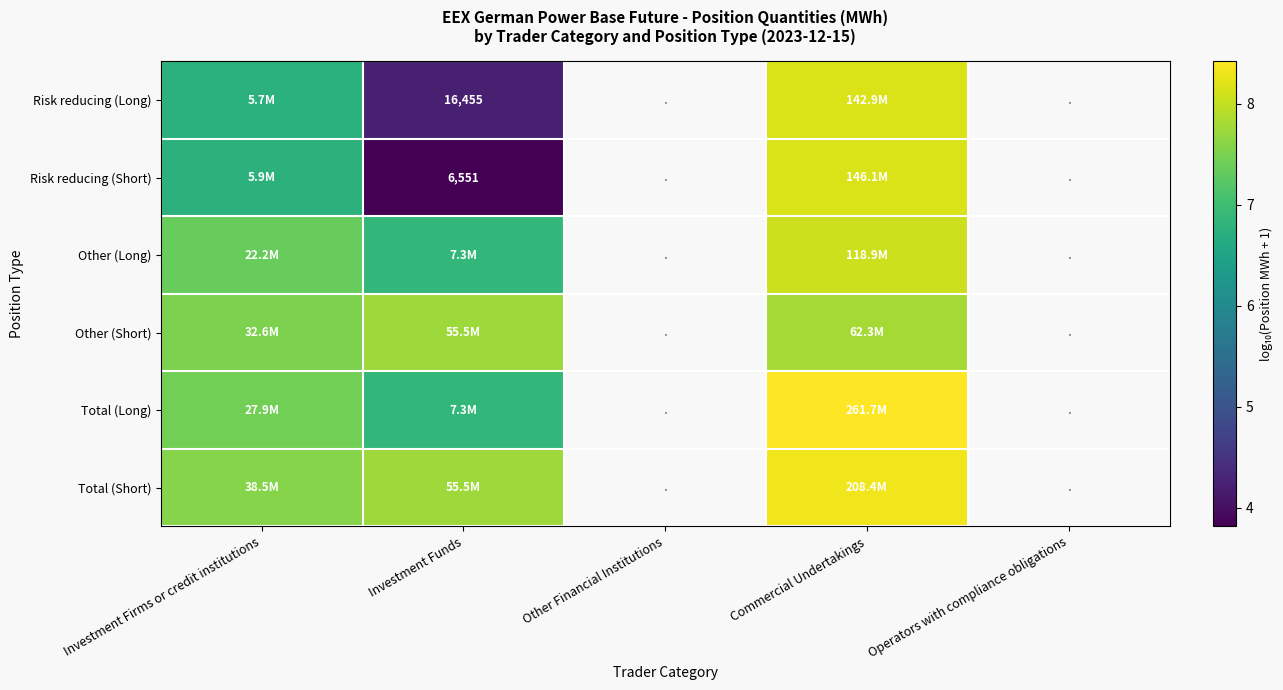

What is the highest value of the Risk reducing (Long) series?

8.2